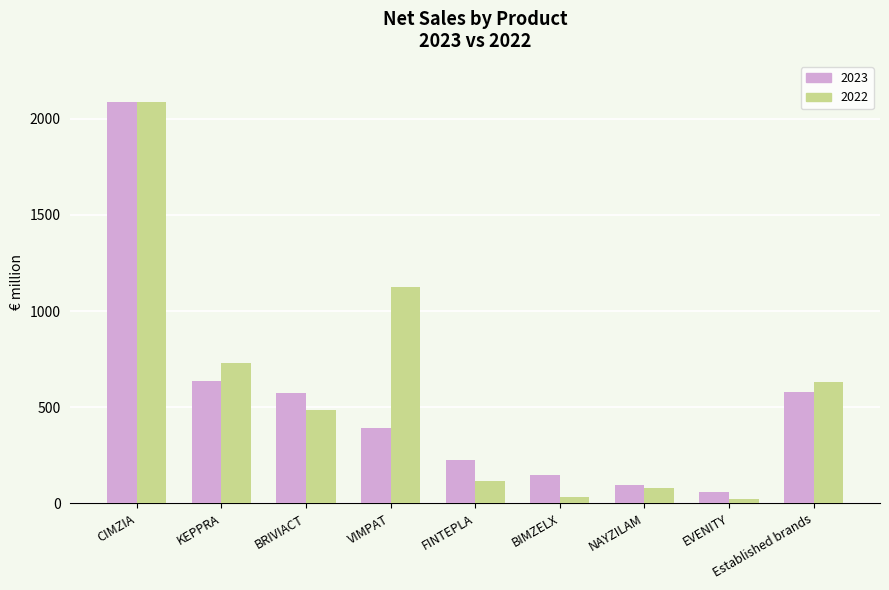

What is the total value across all series at FINTEPLA?

342